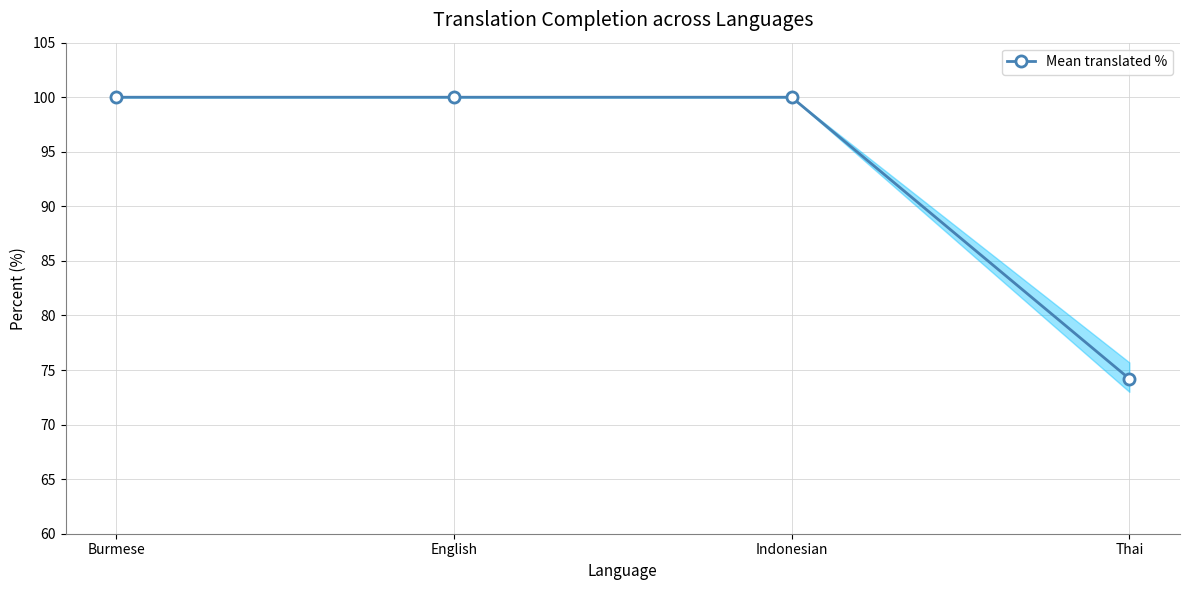

True or false: the data shows 134.3 at English.

False